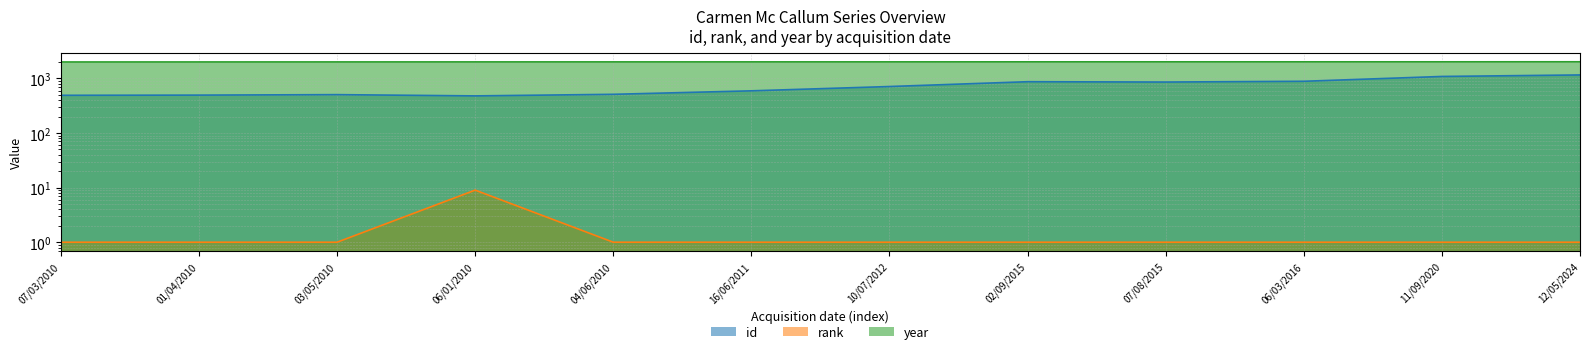

Reading left to right, list all the values displayed in this chart.

id: 07/03/2010=491	01/04/2010=495	03/05/2010=505	06/01/2010=479	04/06/2010=512	16/06/2011=593	10/07/2012=711	02/09/2015=871	07/08/2015=859	06/03/2016=887	11/09/2020=1087	12/05/2024=1159
rank: 07/03/2010=1	01/04/2010=1	03/05/2010=1	06/01/2010=9	04/06/2010=1	16/06/2011=1	10/07/2012=1	02/09/2015=1	07/08/2015=1	06/03/2016=1	11/09/2020=1	12/05/2024=1
year: 07/03/2010=2003	01/04/2010=2005	03/05/2010=2007	06/01/2010=2009	04/06/2010=2010	16/06/2011=2011	10/07/2012=2012	02/09/2015=2014	07/08/2015=2015	06/03/2016=2015	11/09/2020=2016	12/05/2024=2019